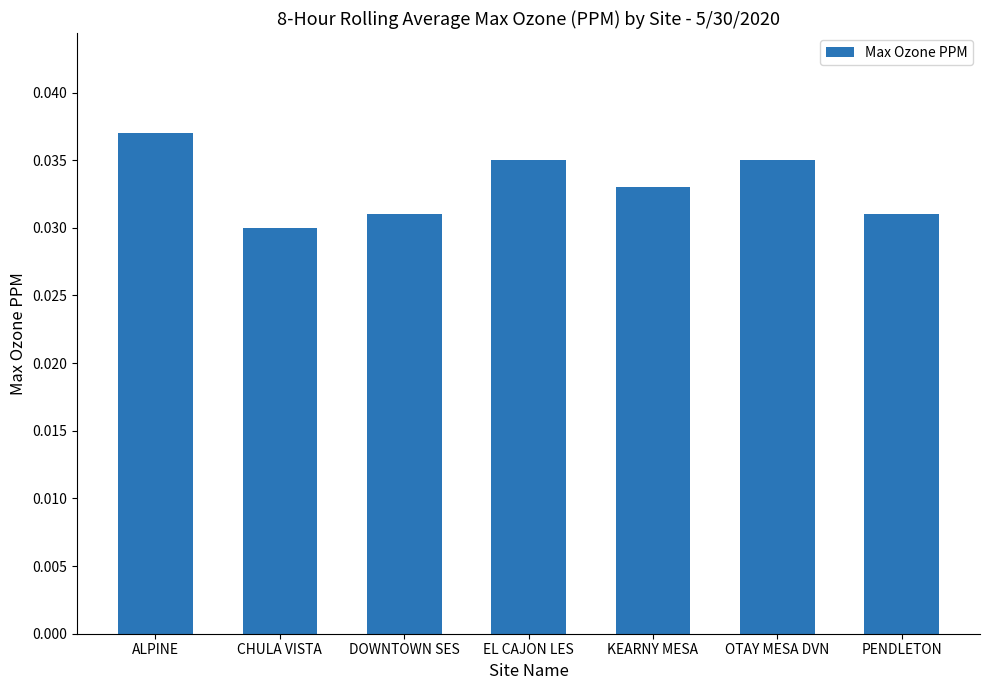

Between CHULA VISTA and DOWNTOWN SES, which is larger?

DOWNTOWN SES